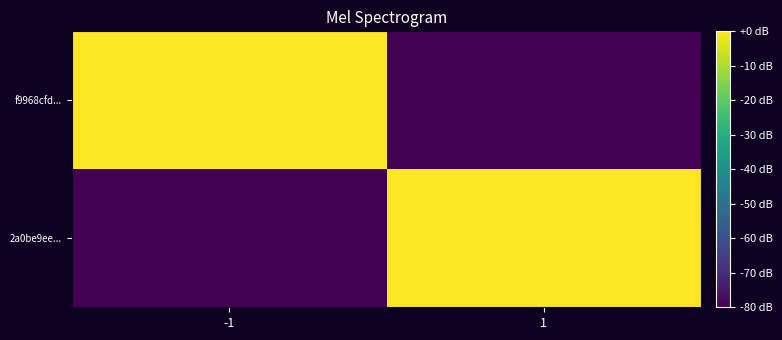

Which has a higher value, -1 or 1?

-1